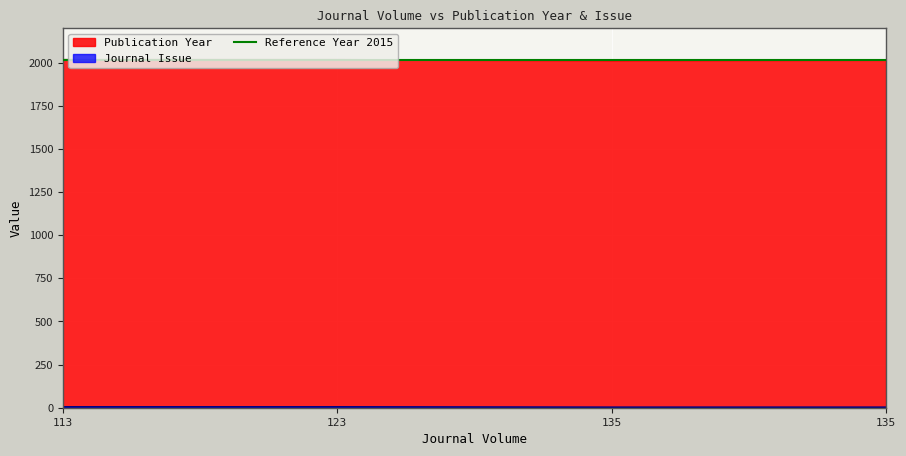

Which category has the highest value across all series?

113